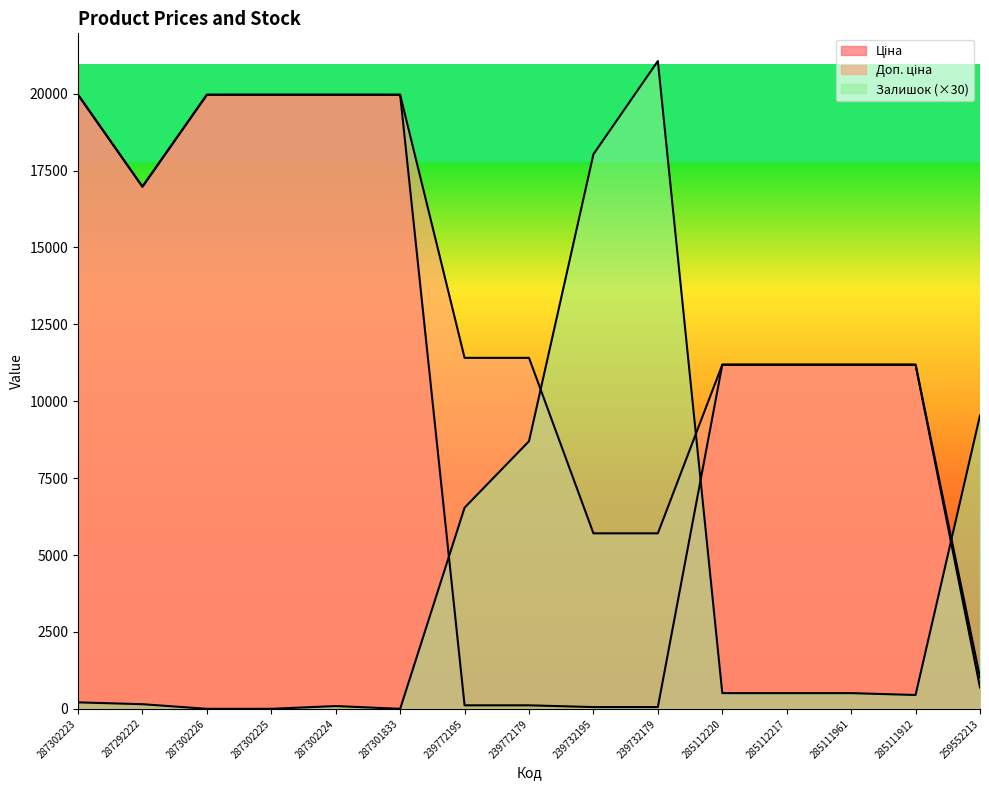

At which label does Залишок reach its minimum?

287302226